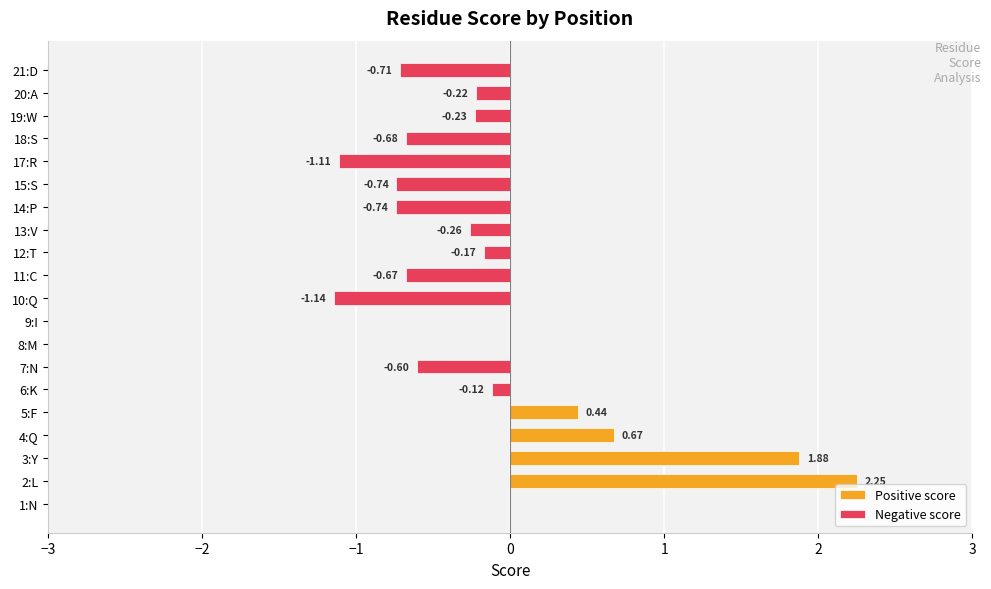

How many series are shown in this chart?

2